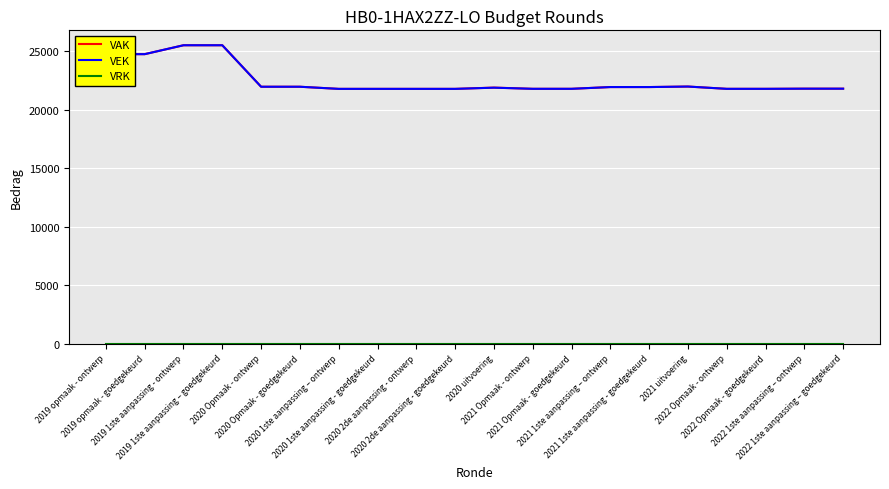

What is the maximum value shown in the chart?

25525